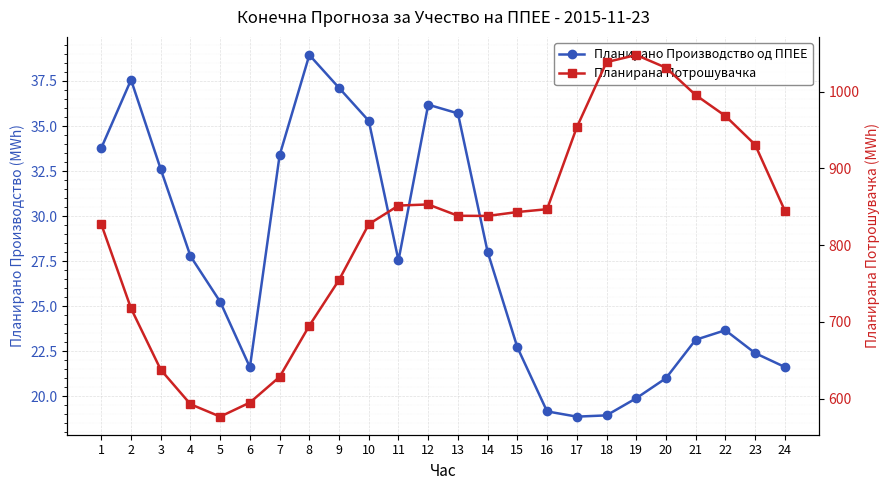

At which label is Планирано Производство од ППЕЕ closest to 28?

14